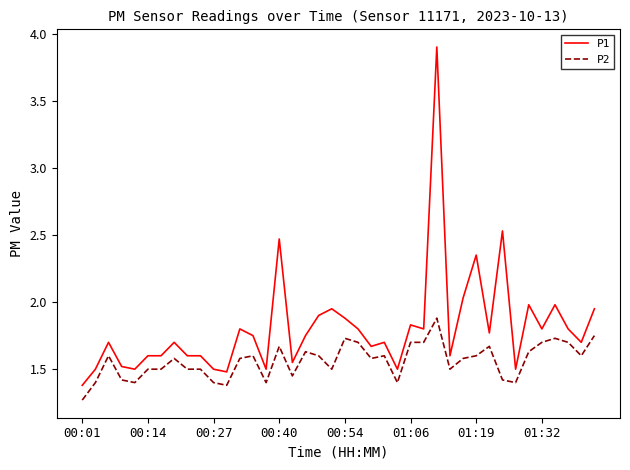

List the series in order of their overall mean, highest first.

P1, P2